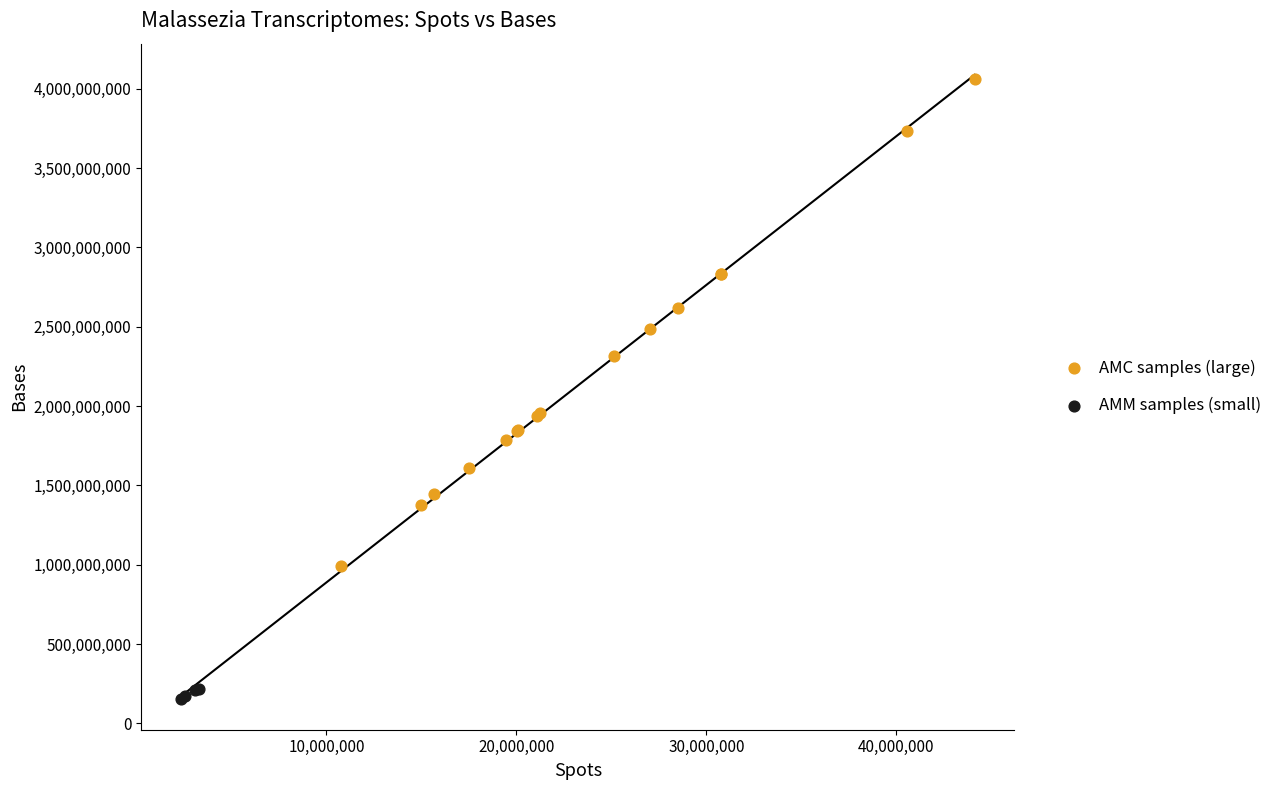

Which series contains the lowest Y value?

AMM samples (small)